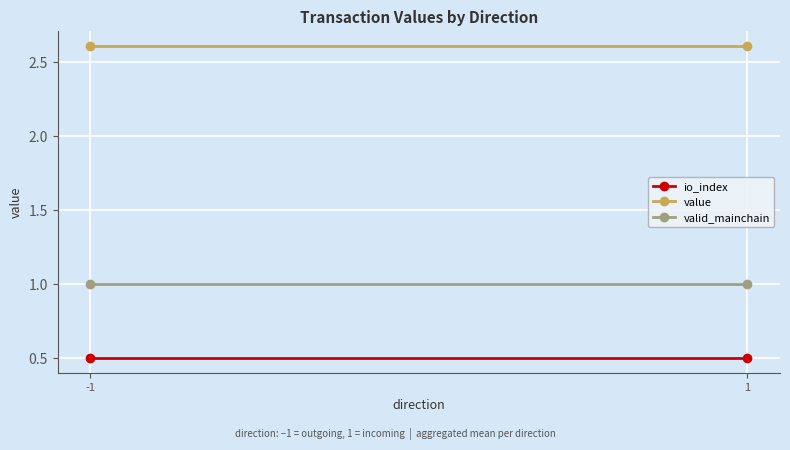

Which series has the largest range (max minus min)?

io_index